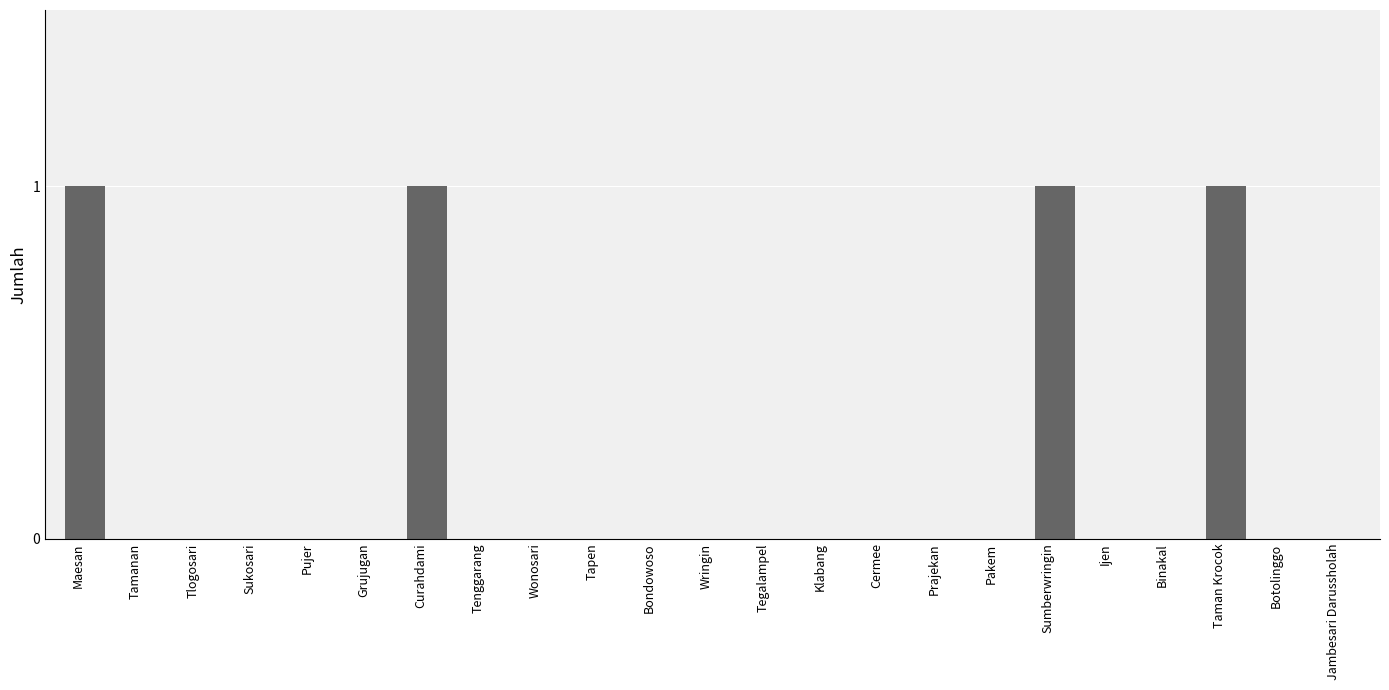

Is it true that the value at Sumberwringin is 1?

True